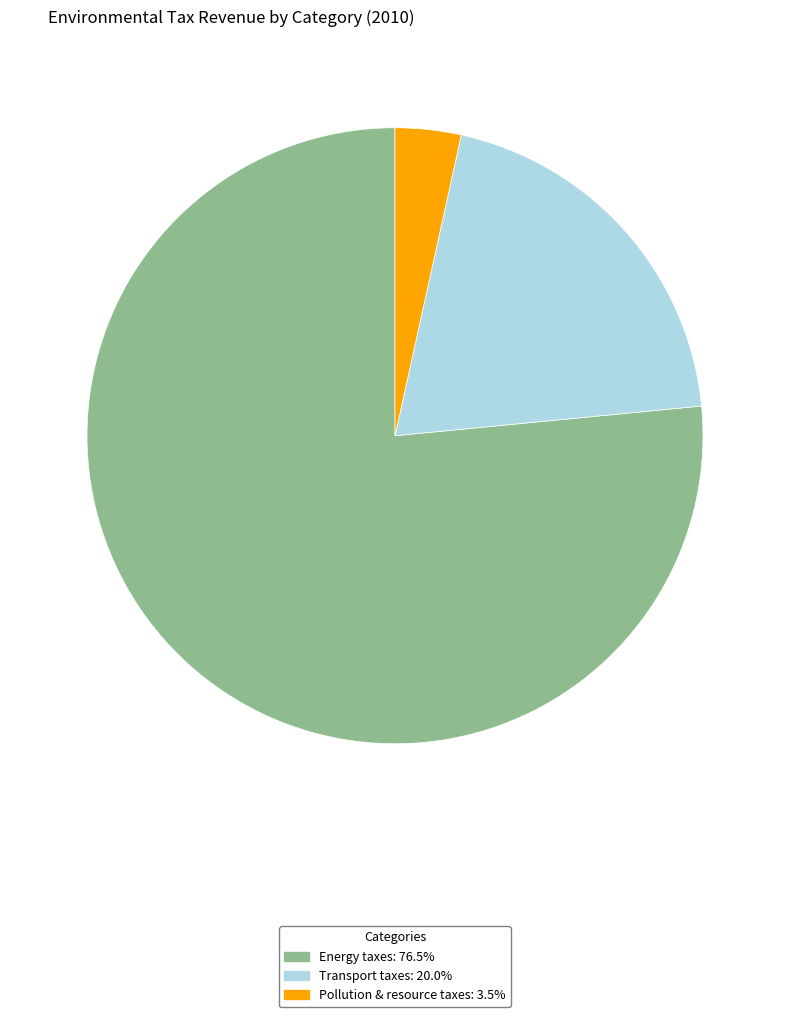

What is the smallest slice in the pie chart?

Pollution & resource taxes